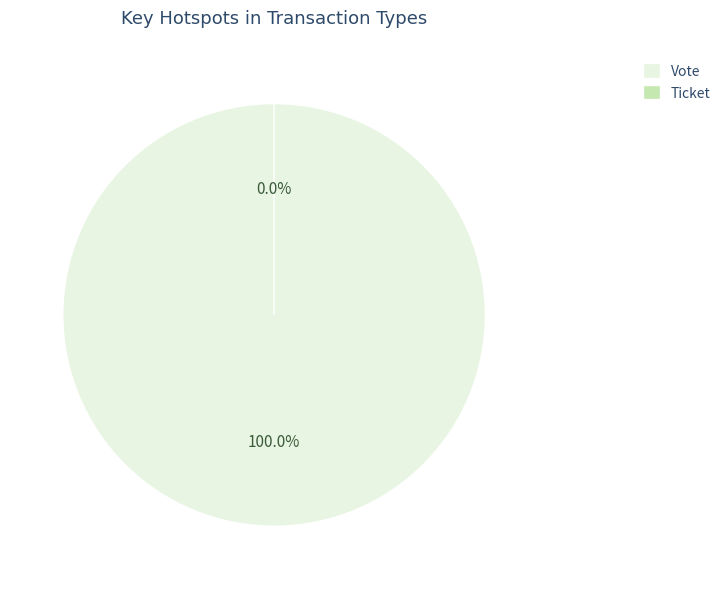

Which slice is the largest?

Vote (io_index=1)